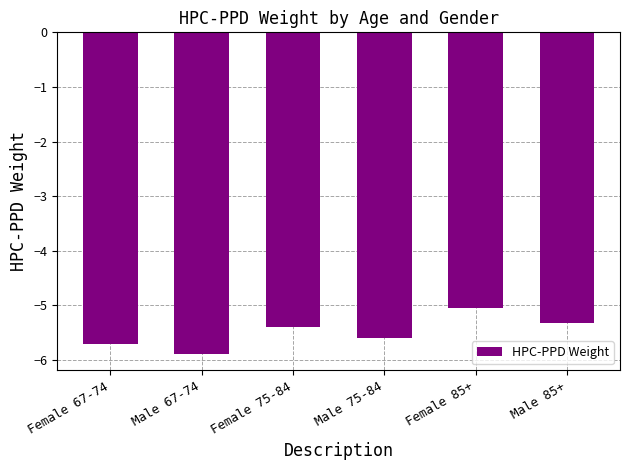

What is the difference between the maximum and second lowest values?

0.7